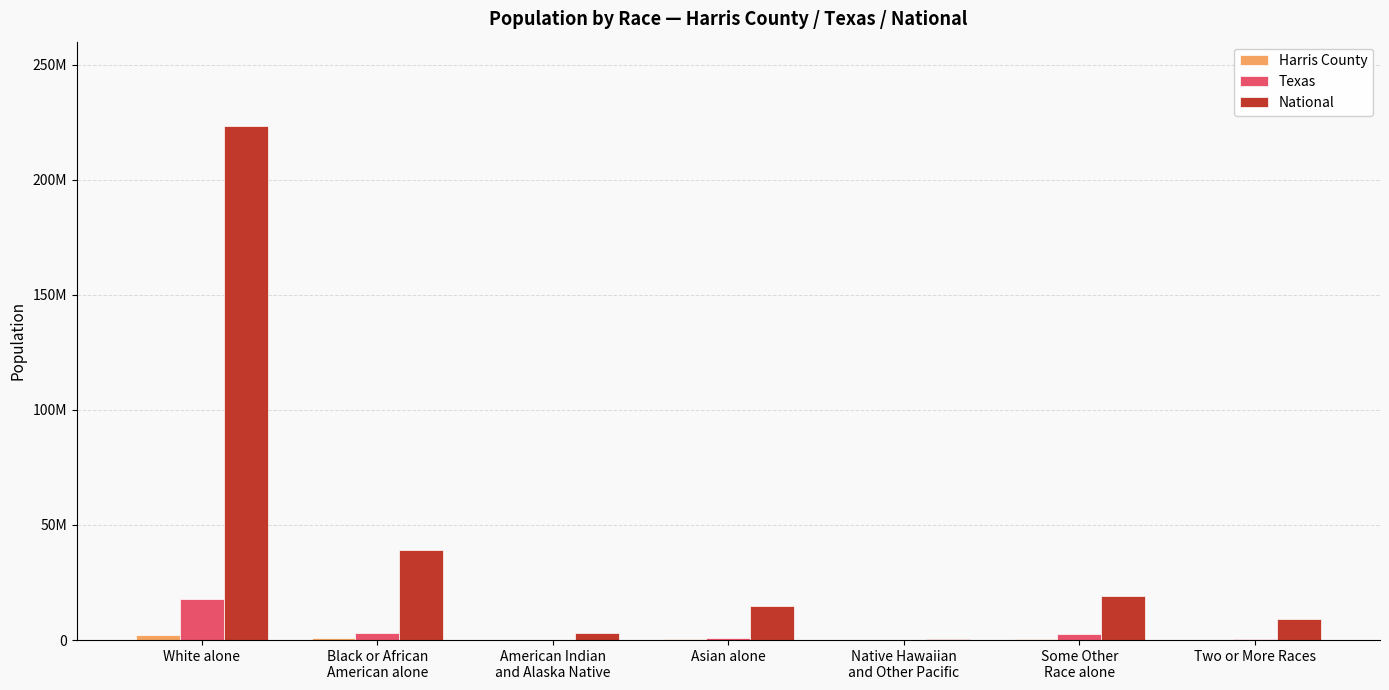

At how many categories does at least one series exceed 114086959?

1